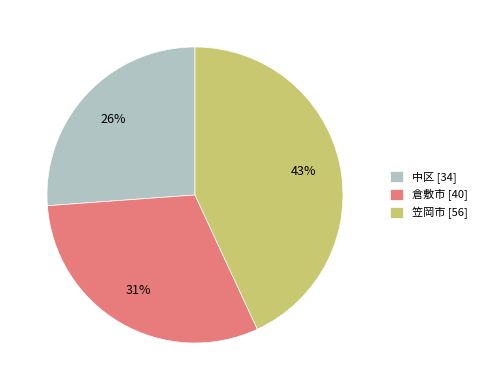

Approximately how many times larger is the value at 中区 [34] compared to 笠岡市 [56]?

0.6